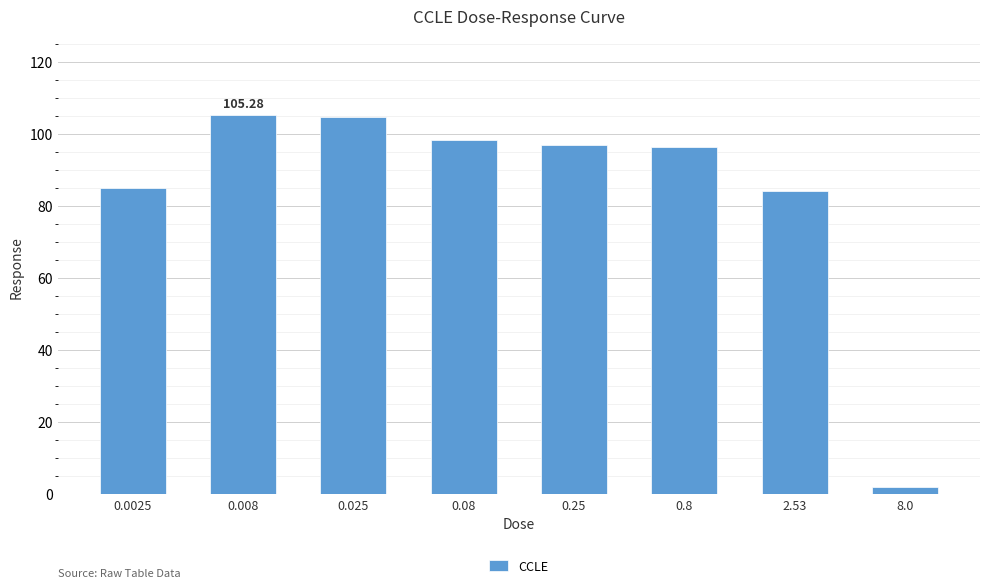

What position from the left is 8.0?

8